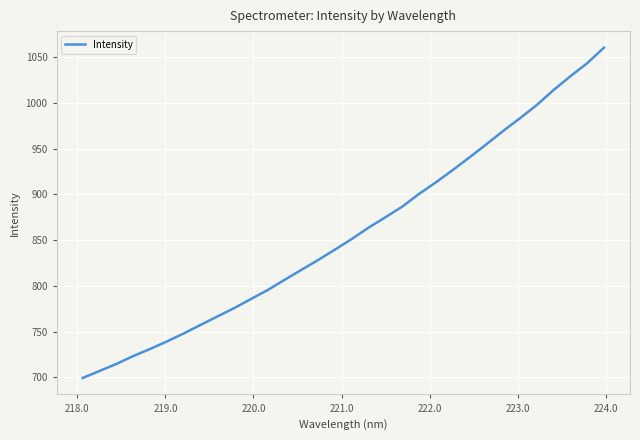

What is the maximum value shown in the chart?

1060.7